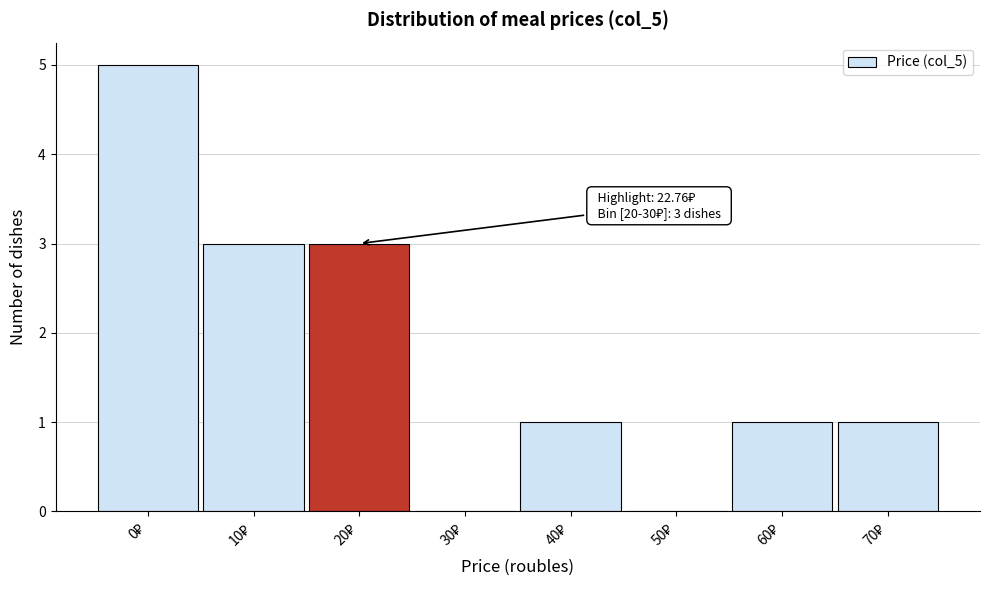

What is the sum of all values?

14